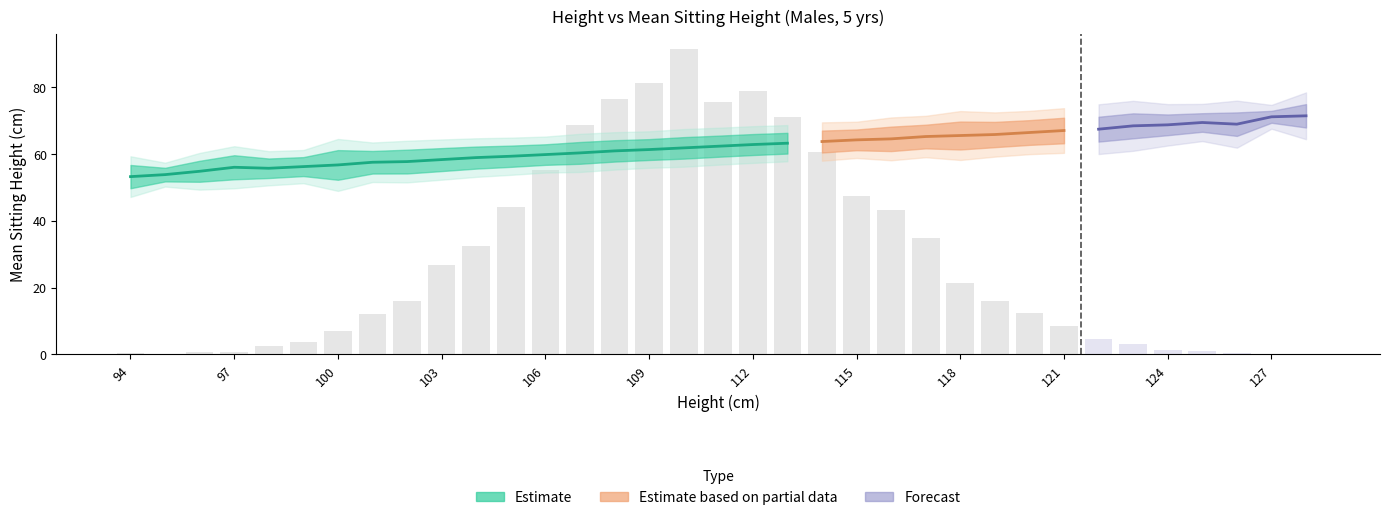

How many distinct data groups are displayed?

3